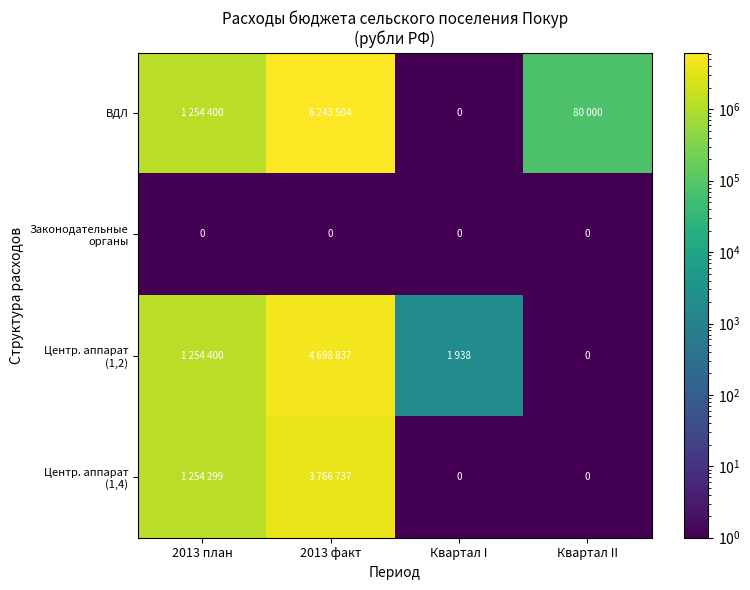

What is the spread (max minus min) of values at 2013 план?

1254399.9